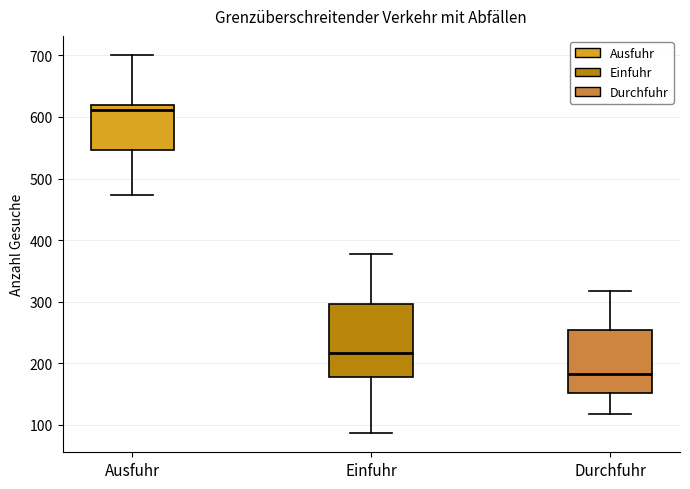

Where is the upper edge of the box for Durchfuhr on the y-axis? The values are not printed on the chart, so give them approximately, as read against the axis.

250